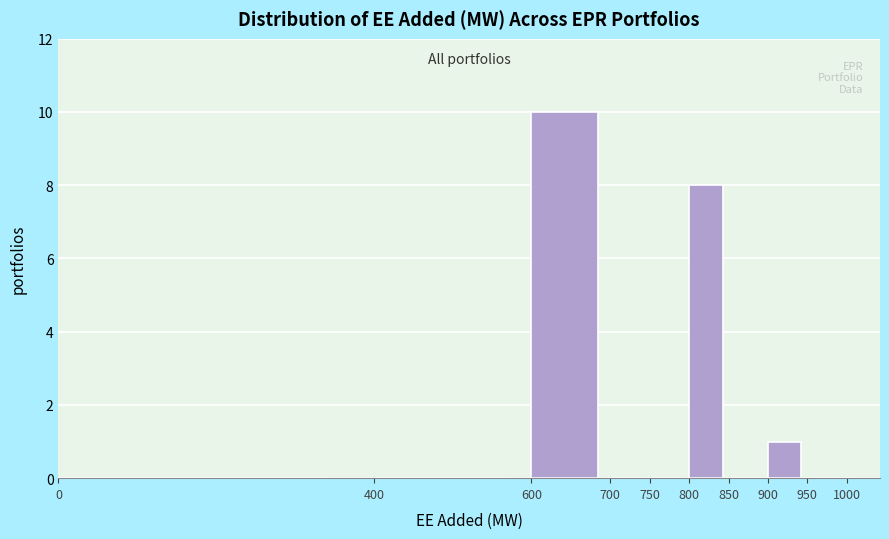

Which range on the x-axis has the tallest bar?

600 to 700